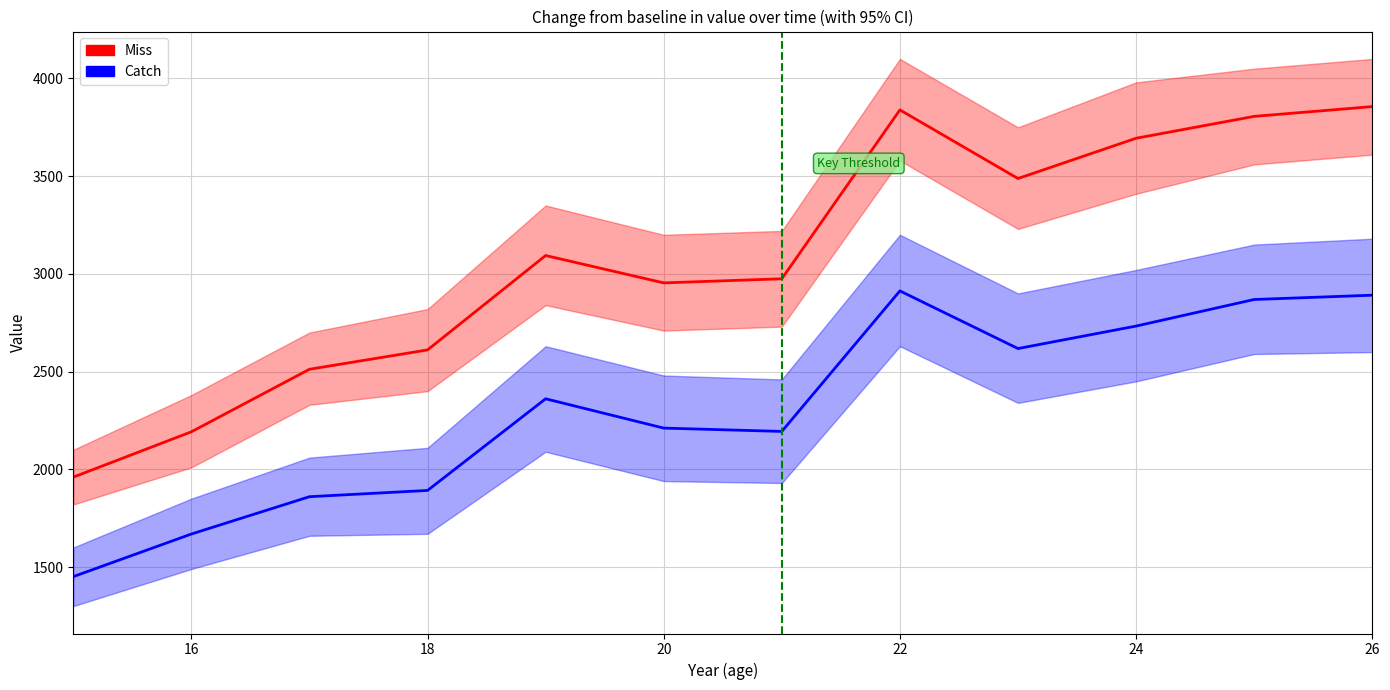

What is the sum of all Catch values?

27662